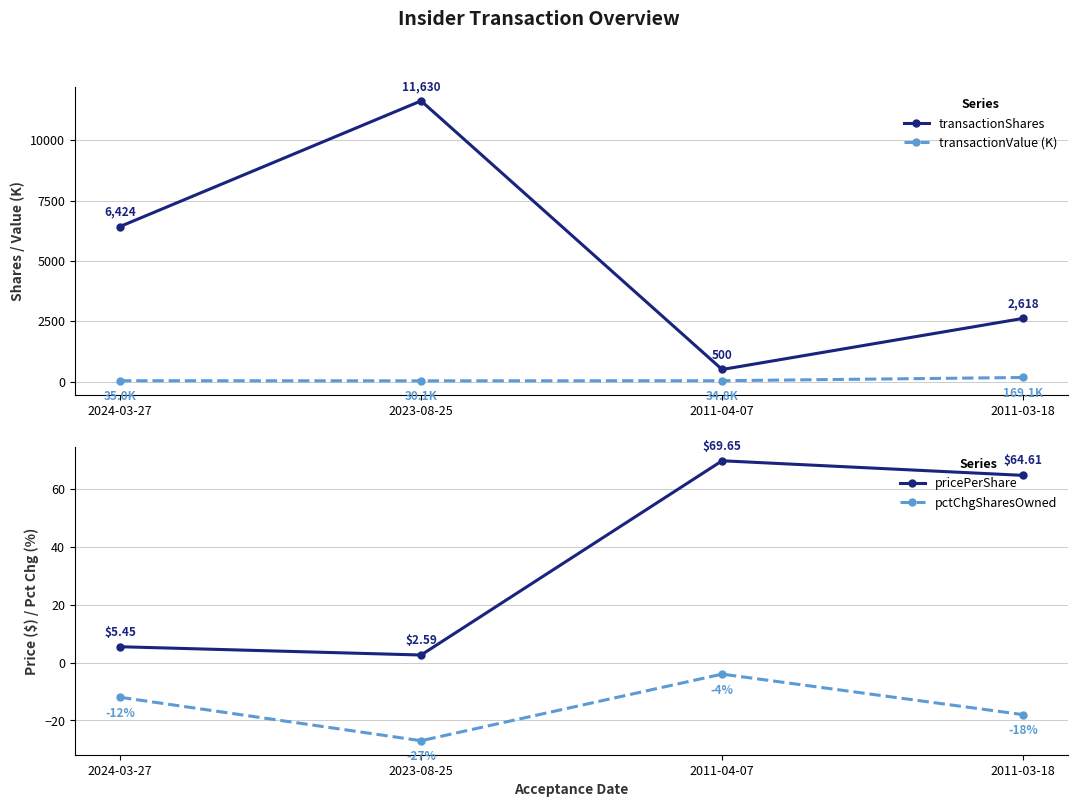

Which category has the highest value in the pctChgSharesOwned series?

2011-04-07